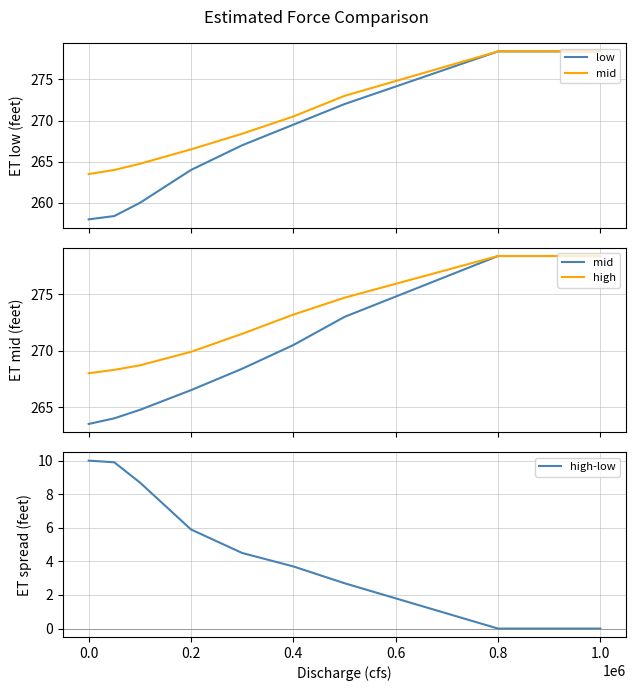

The high-low series shows 10.0 at 0.0. True or false?

True